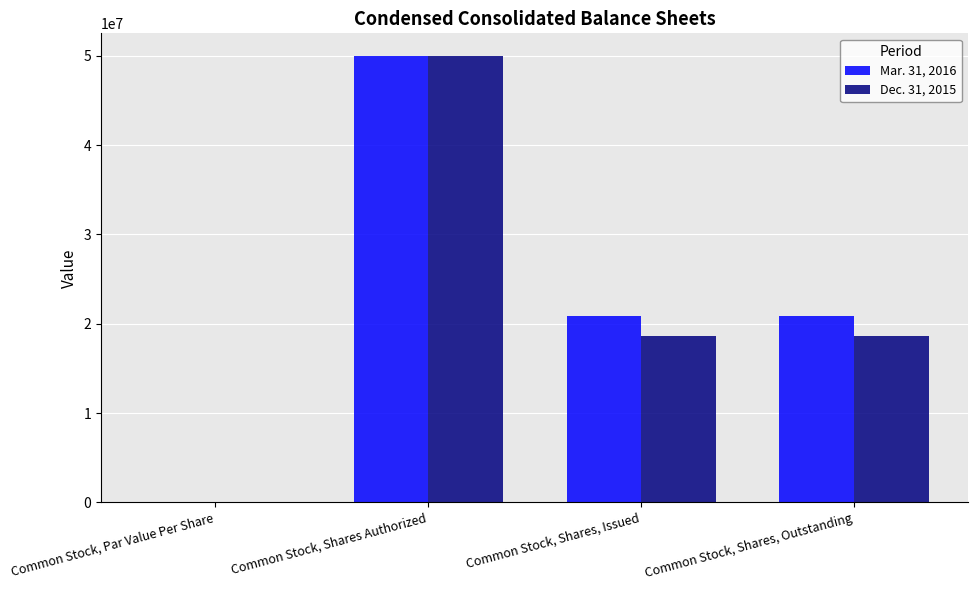

What is the sum of the Mar. 31, 2016 values at Common Stock, Shares Authorized and Common Stock, Shares, Issued?

70828957.0